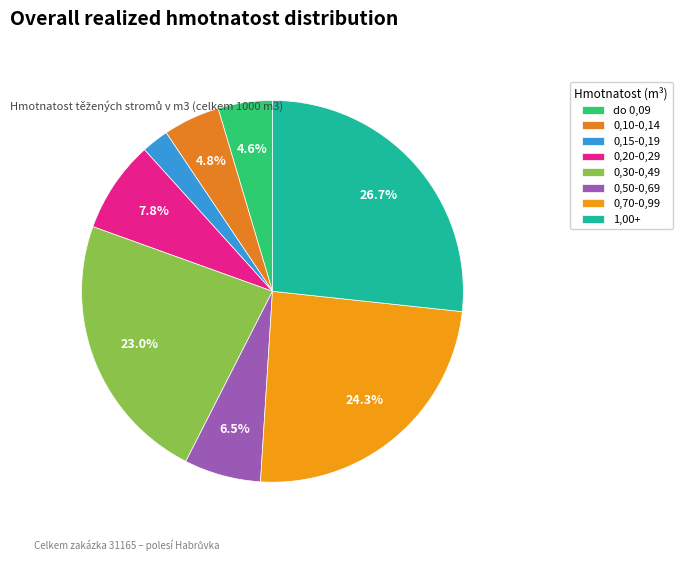

Combined, do do 0,09 and 0,30-0,49 account for over 50%?

No